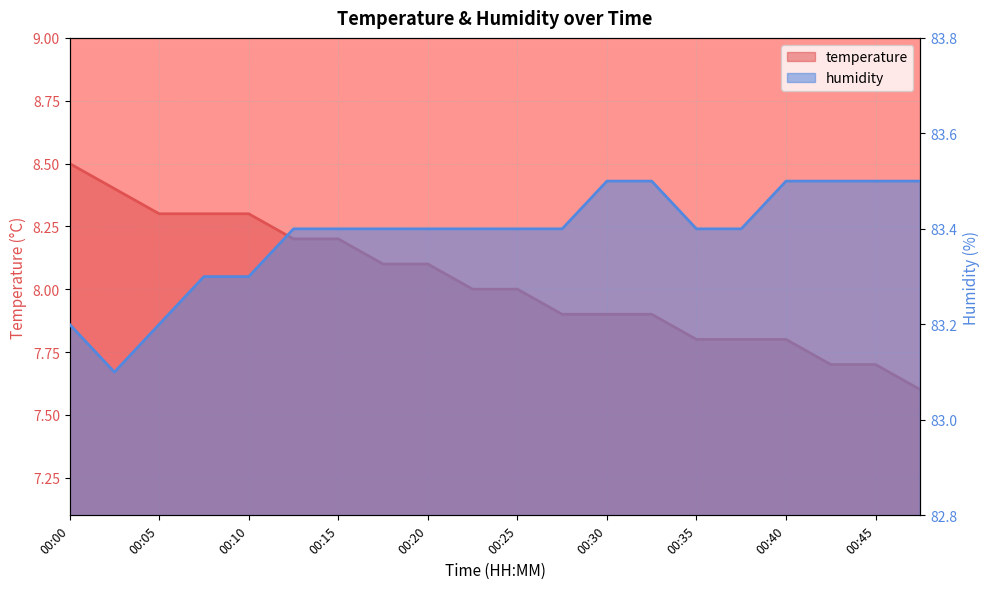

At which label is temperature closest to 8?

00:23